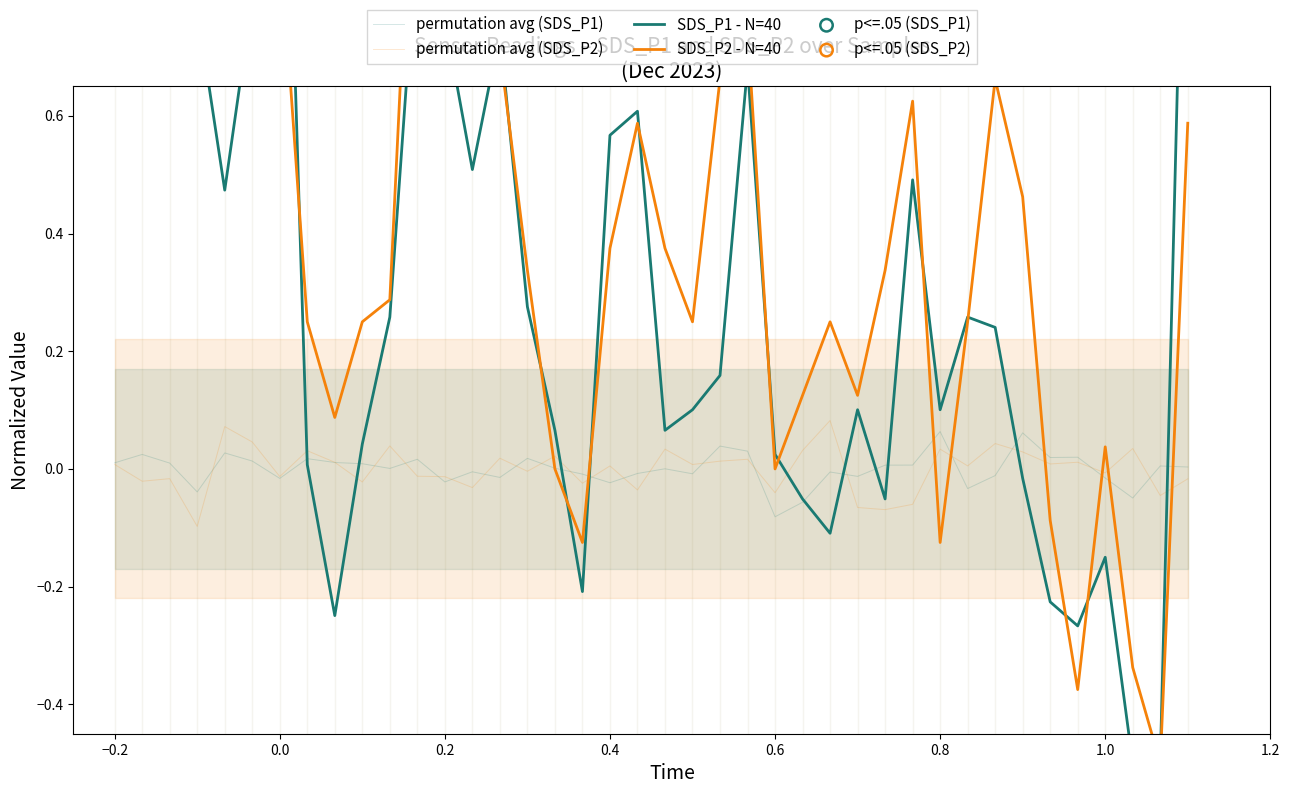

Which series has the largest Y range (max minus min)?

SDS_P1